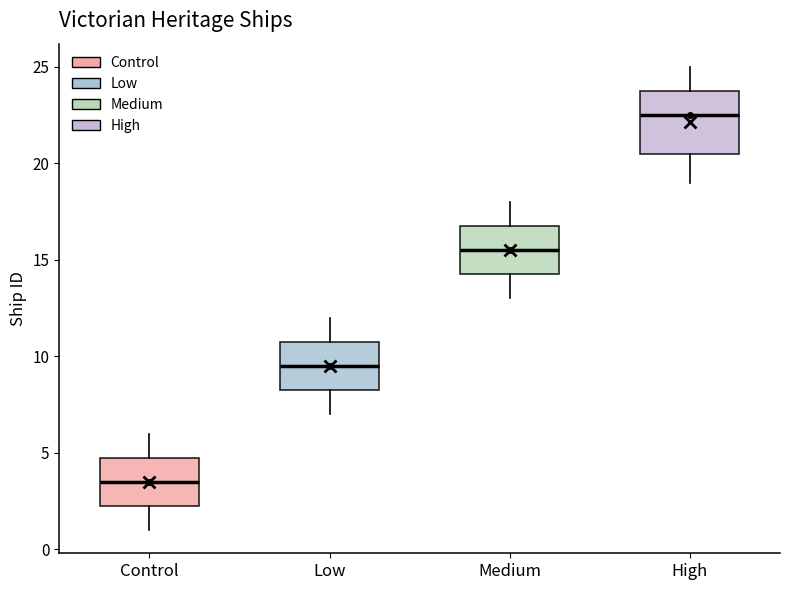

Which box is the tallest, from its lower edge to its upper edge?

High